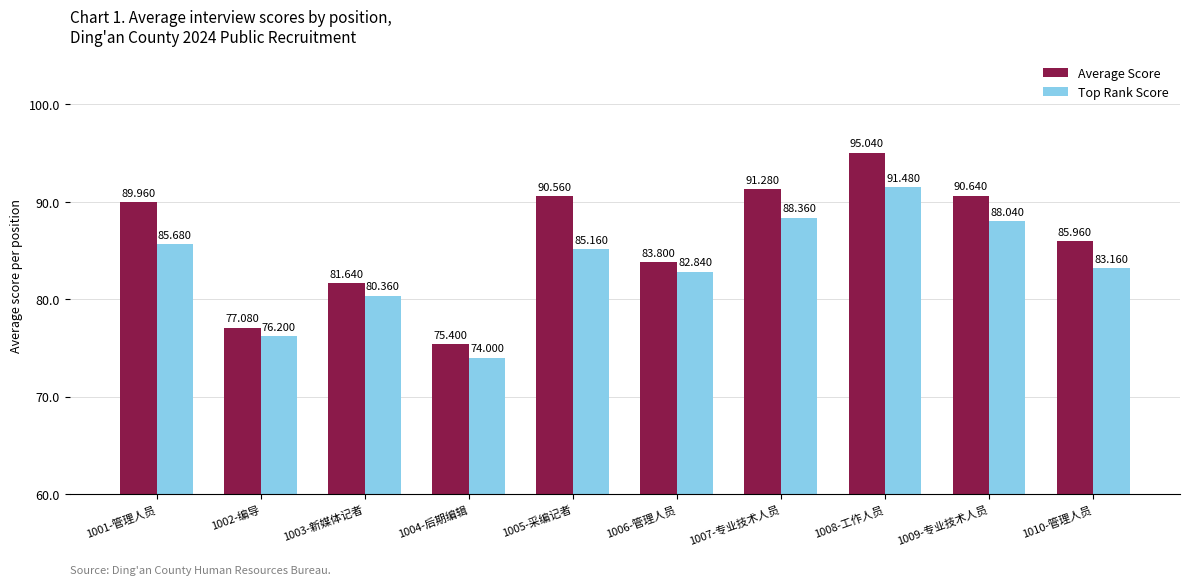

True or false: Top Rank Score has a value of 76.2 at 1002-编导.

True